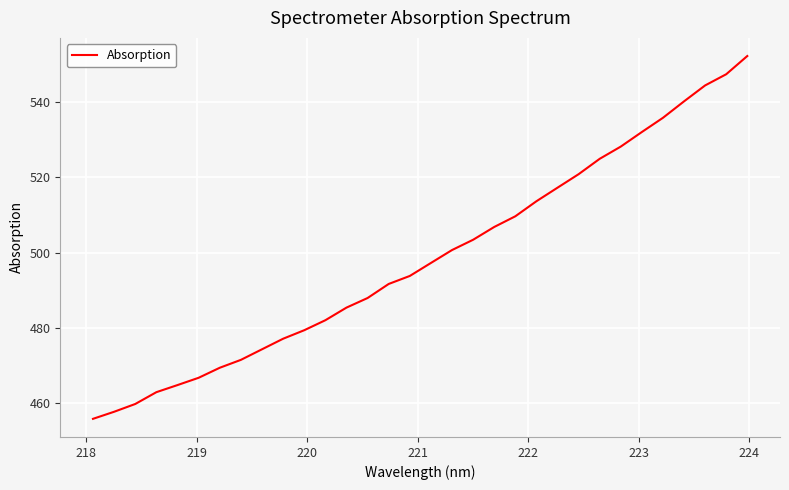

What is the average value?

498.6